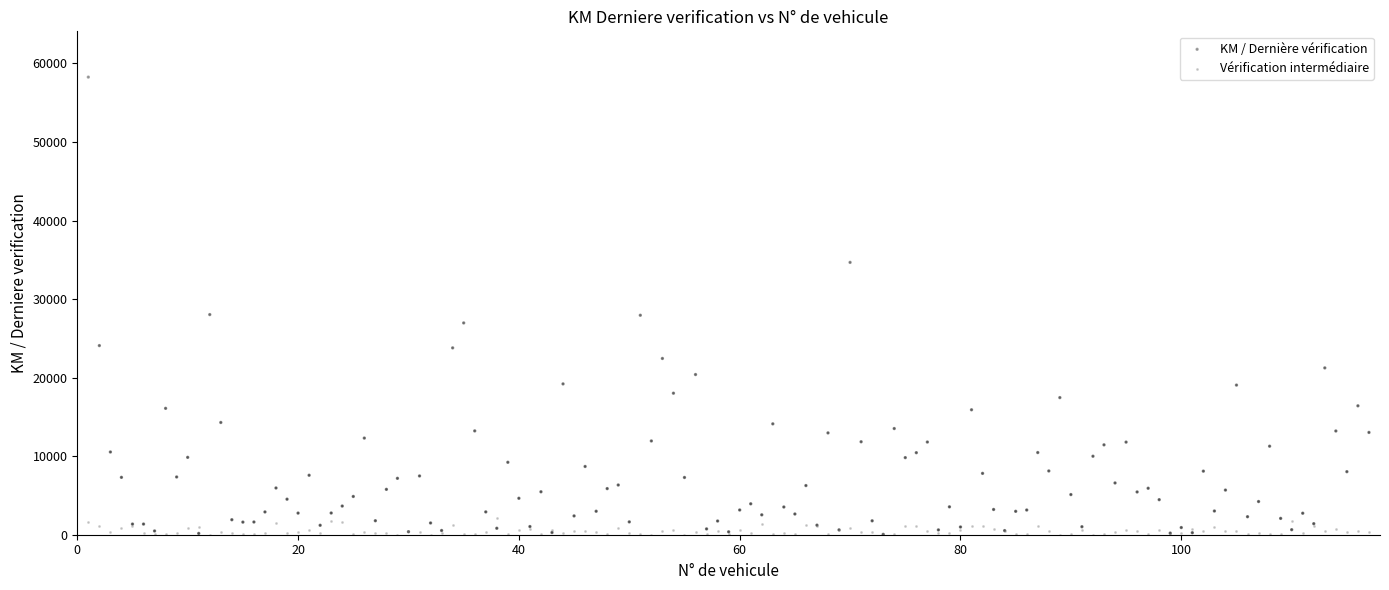

What are all the series names shown in the legend?

KM / Dernière vérification, Vérification intermédiaire